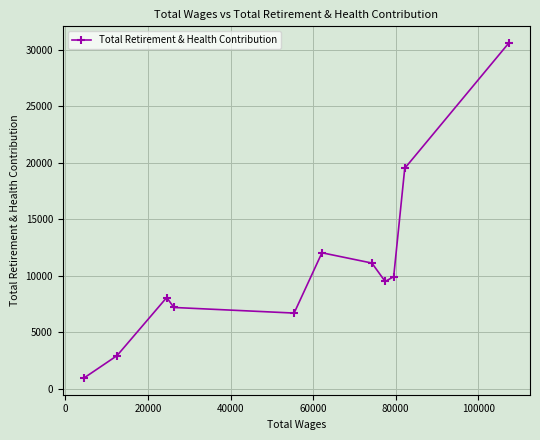

What is the difference between the second highest and second lowest values?

16572